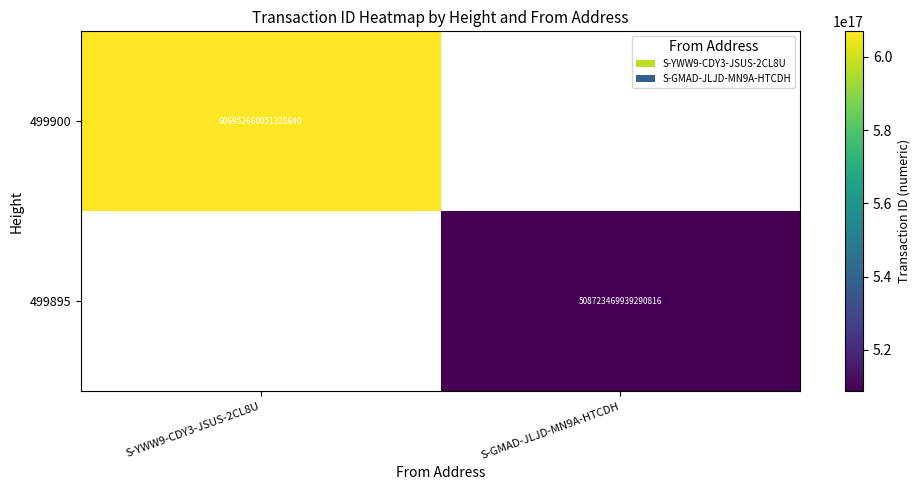

Is it true that 499895 equals 770760362494622848 at S-GMAD-JLJD-MN9A-HTCDH?

False